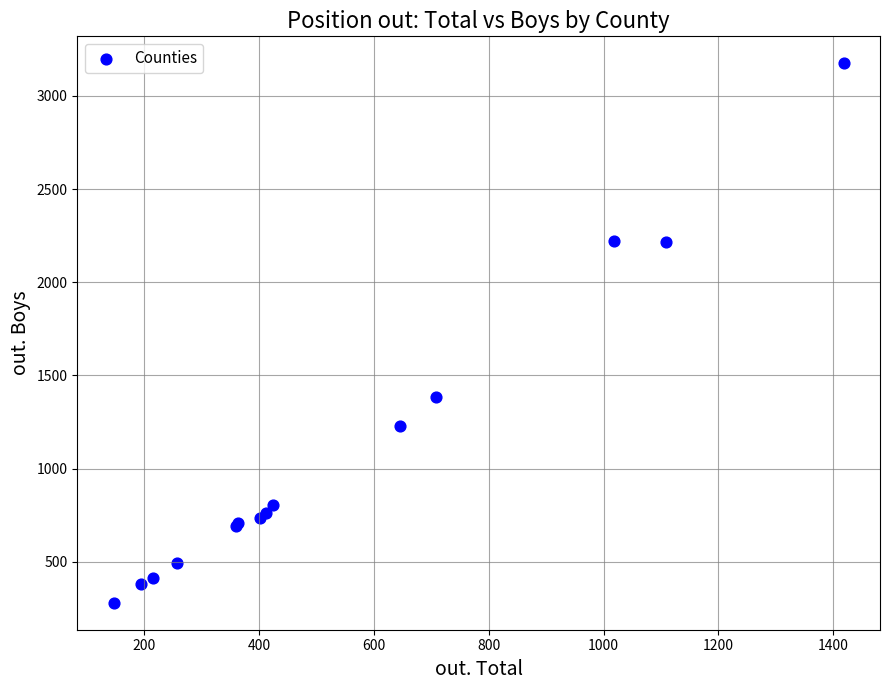

What Y value in the scatter plot is closest to 1727?

1386